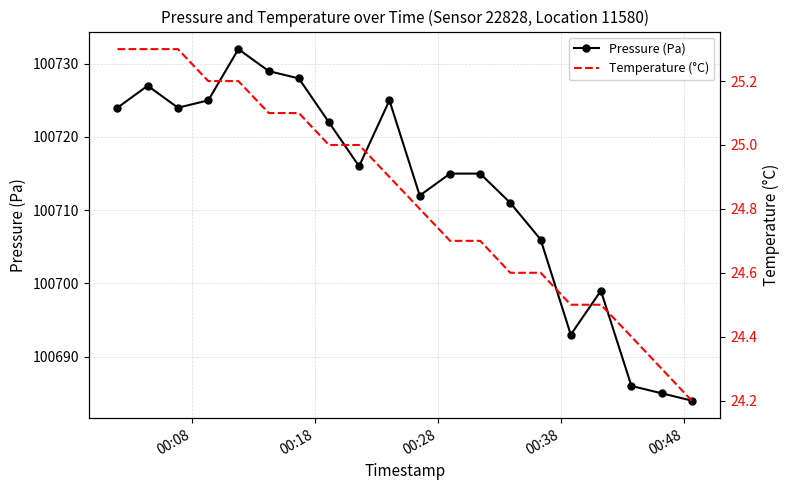

What is the highest value of the Pressure (Pa) series?

100732